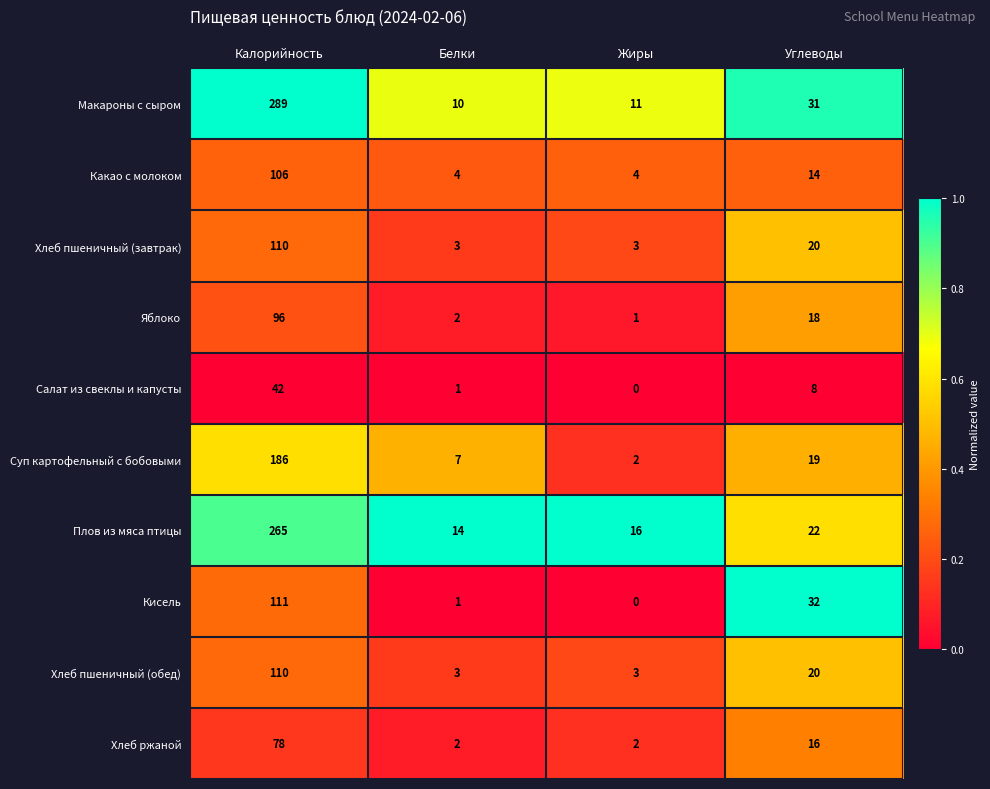

At which category does the chart reach its peak across all series?

Калорийность